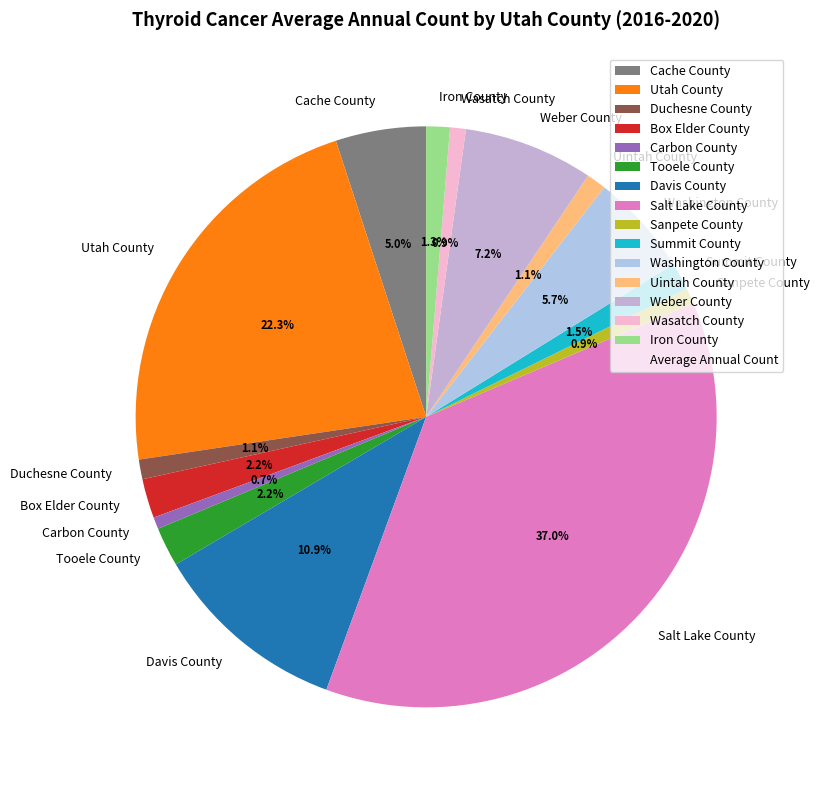

Which category has the biggest portion of the pie?

Salt Lake County